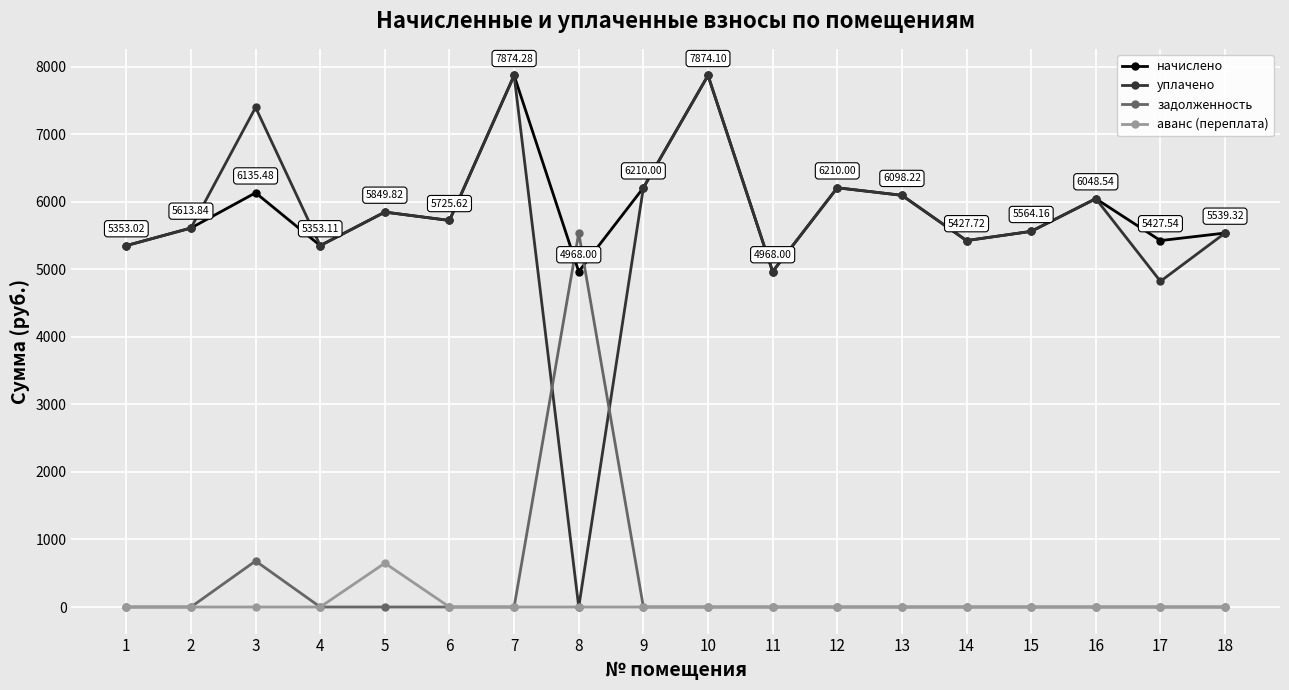

At how many categories does at least one series exceed 441?

18